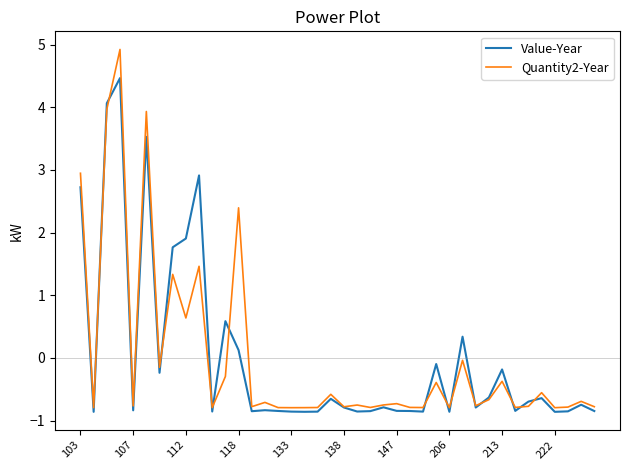

What is the lowest value of the Value-Year series?

-0.9